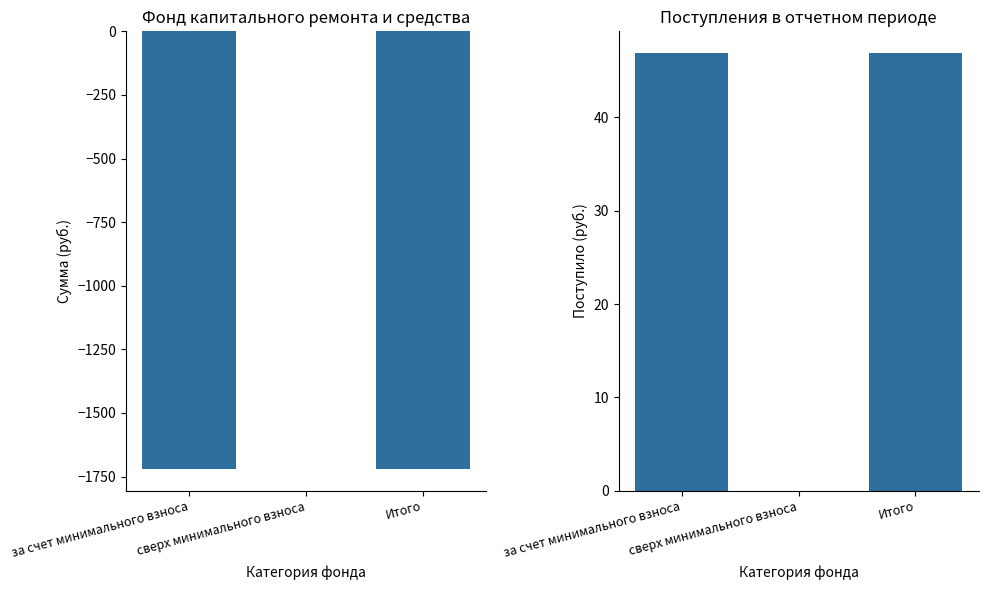

Reading left to right, extract all data points from this chart.

Остаток на начало: за счет минимального взноса=-1719.3	сверх минимального взноса=0.0	Итого=-1719.3
Поступило всего: за счет минимального взноса=46.9	сверх минимального взноса=0.0	Итого=46.9